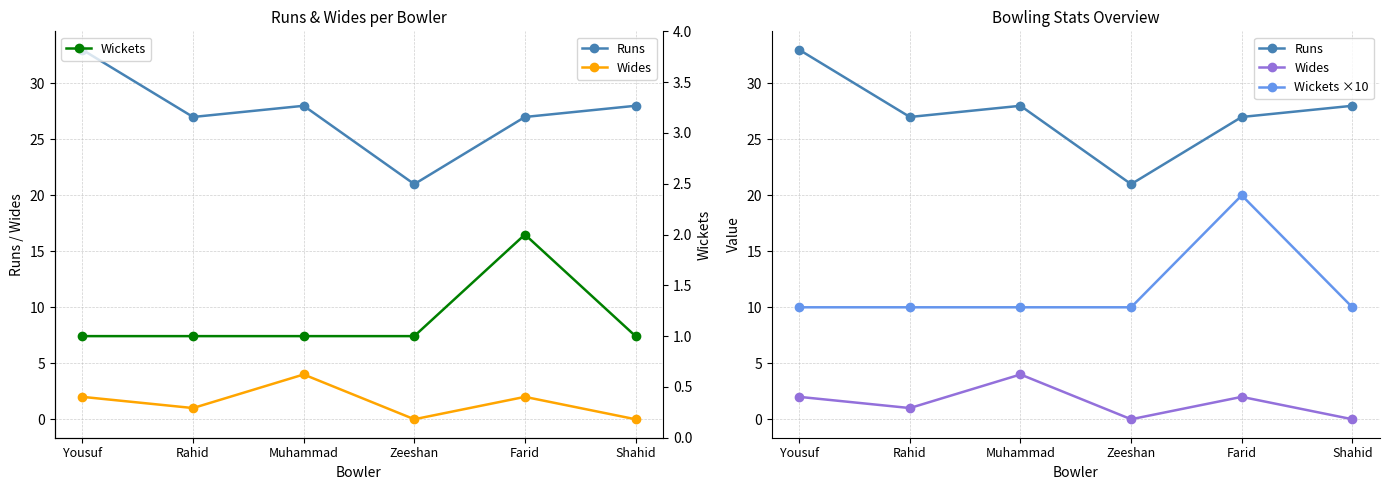

Reading right to left, extract all data points from this chart.

Runs: Shahid=28	Farid=27	Zeeshan=21	Muhammad=28	Rahid=27	Yousuf=33
Wides: Shahid=0	Farid=2	Zeeshan=0	Muhammad=4	Rahid=1	Yousuf=2
Wickets ×10: Shahid=10	Farid=20	Zeeshan=10	Muhammad=10	Rahid=10	Yousuf=10
Wickets: Shahid=1	Farid=2	Zeeshan=1	Muhammad=1	Rahid=1	Yousuf=1